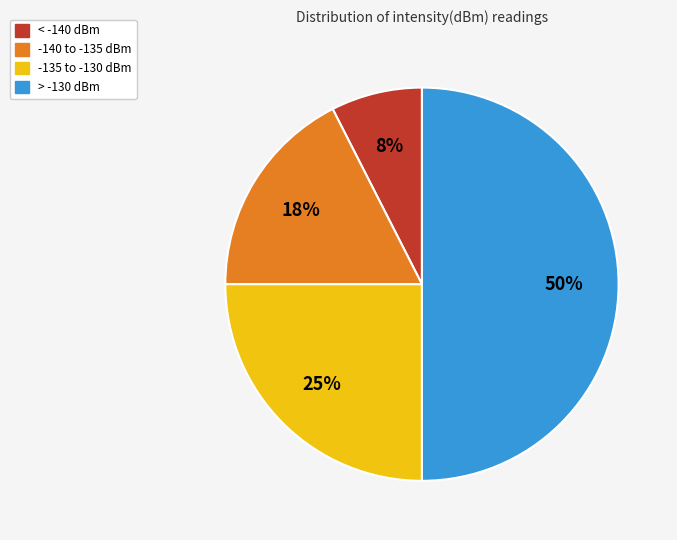

To the nearest percent, what is the difference between the largest and smallest slice percentages?

43%